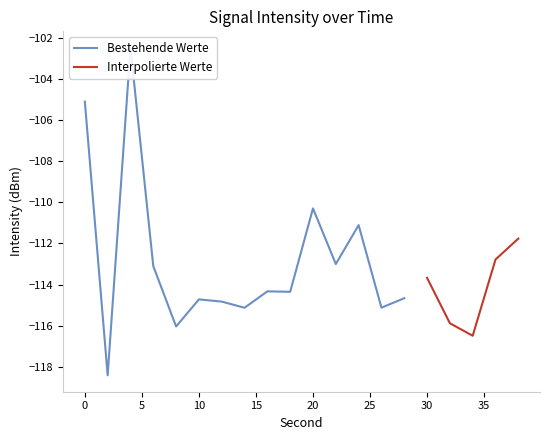

The value at 8 is -116.0. True or false?

True